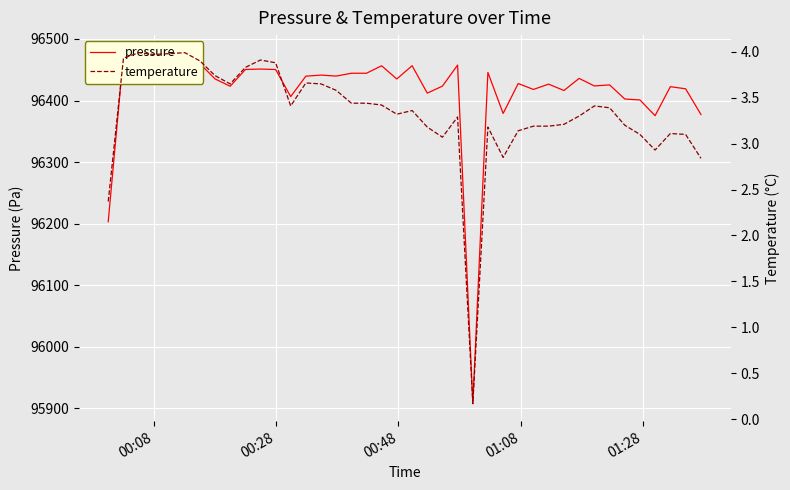

The temperature series shows 5.8 at 00:28. True or false?

False